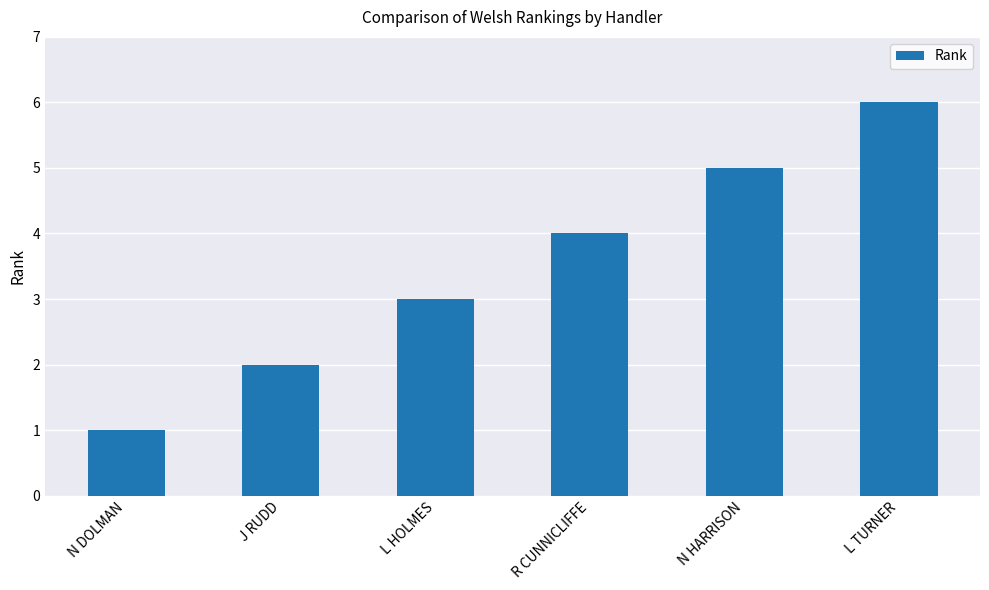

Reading left to right, extract all data points from this chart.

1	2	3	4	5	6